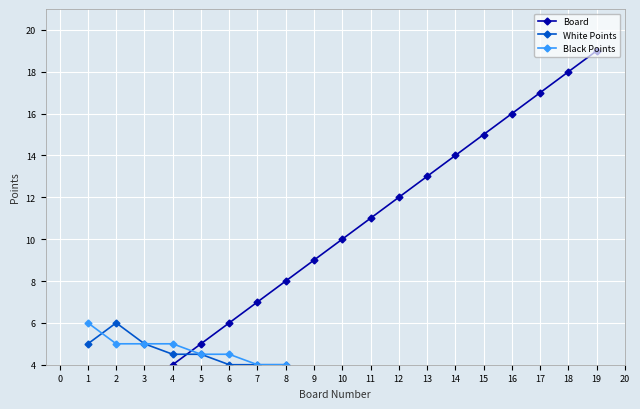

What is the difference between the Board values at 5 and 1?

4.0